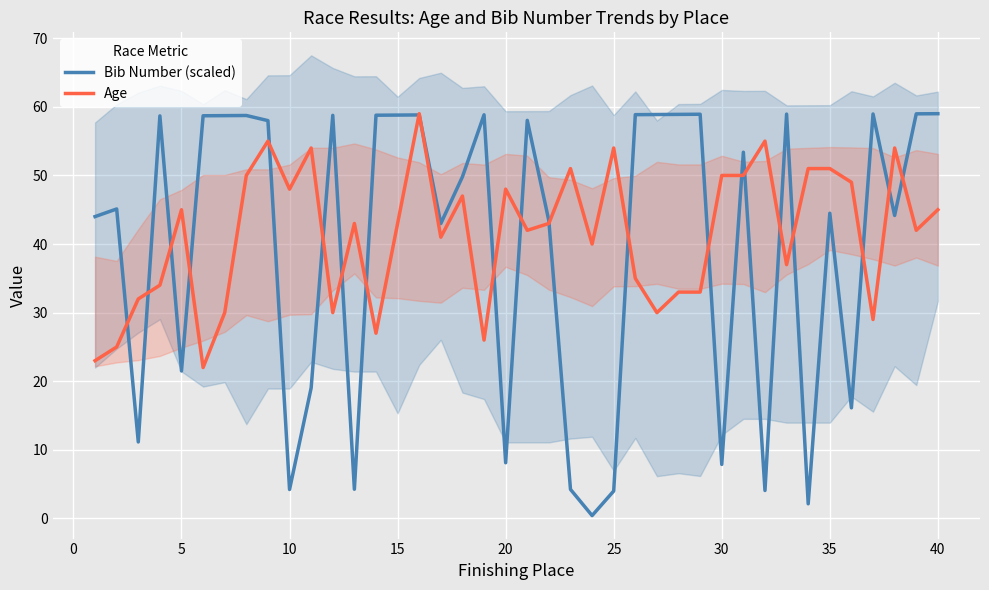

What is the greatest value displayed?

59.0